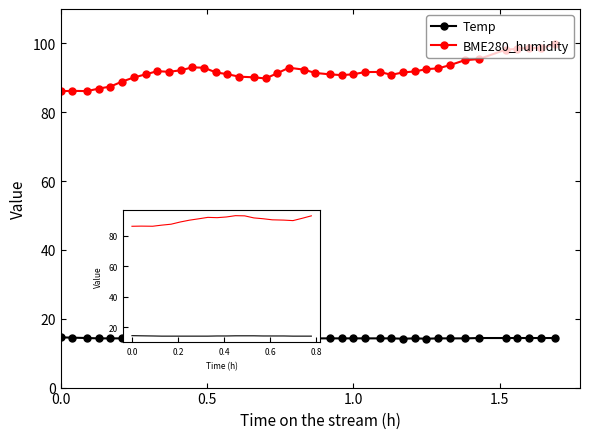

At how many categories does at least one series exceed 37?

40